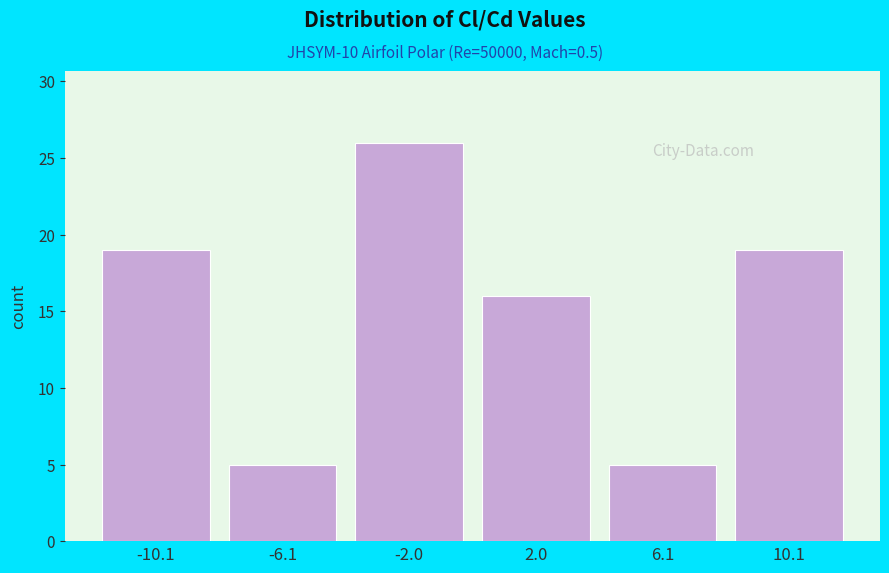

Reading left to right, transcribe this chart: for each bar, give the range it covers on the x-axis and its height. Neither the bar edges nor the heights are printed on the chart, so give them approximately, as read against the axes.

-12 to -8: 19
-8 to -4: 5
-4 to 0: 26
0 to 4: 16
4 to 8: 5
8 to 12: 19